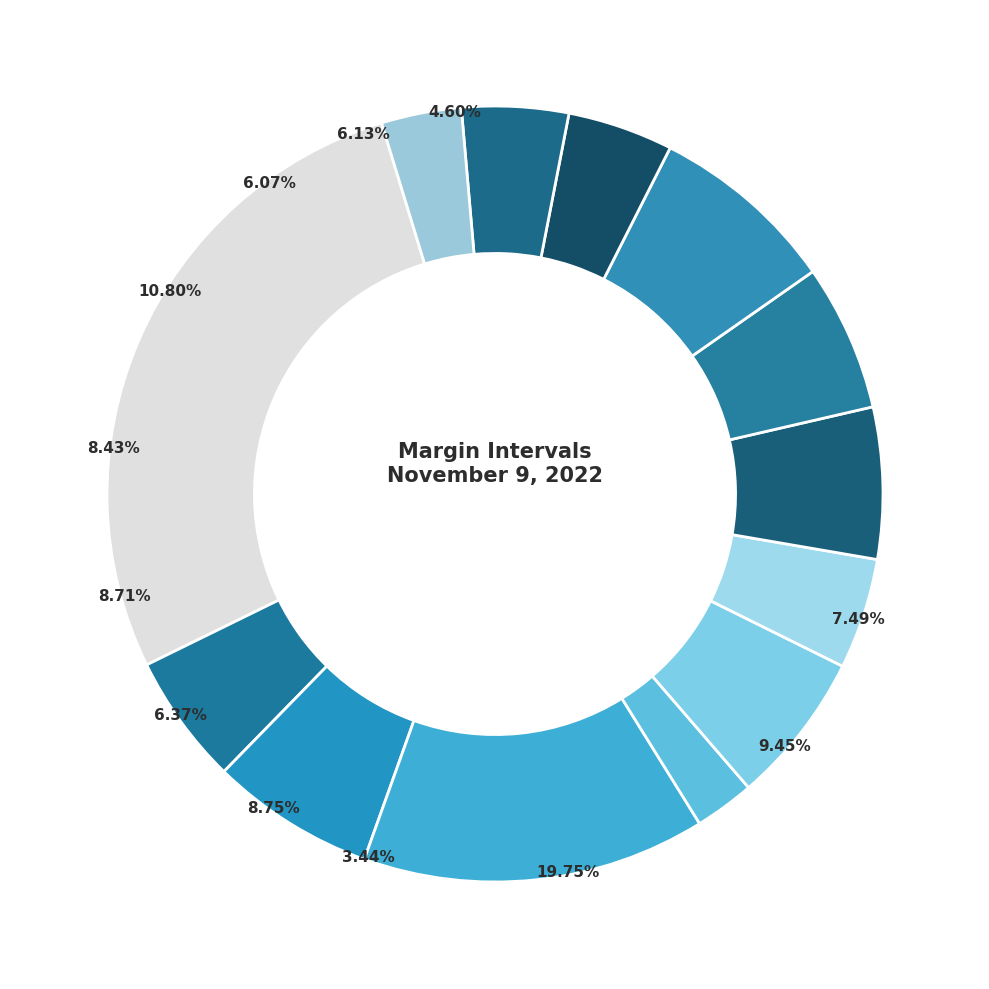

Combined, do ALA and ACB account for over 50%?

No